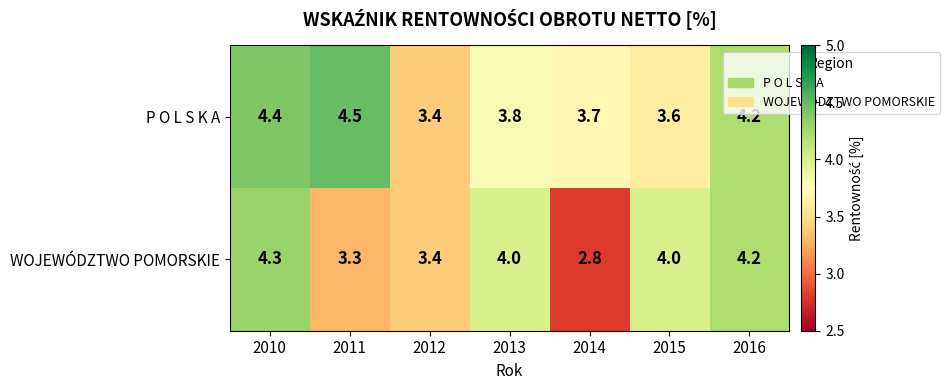

At which category is the sum across all series the highest?

2010